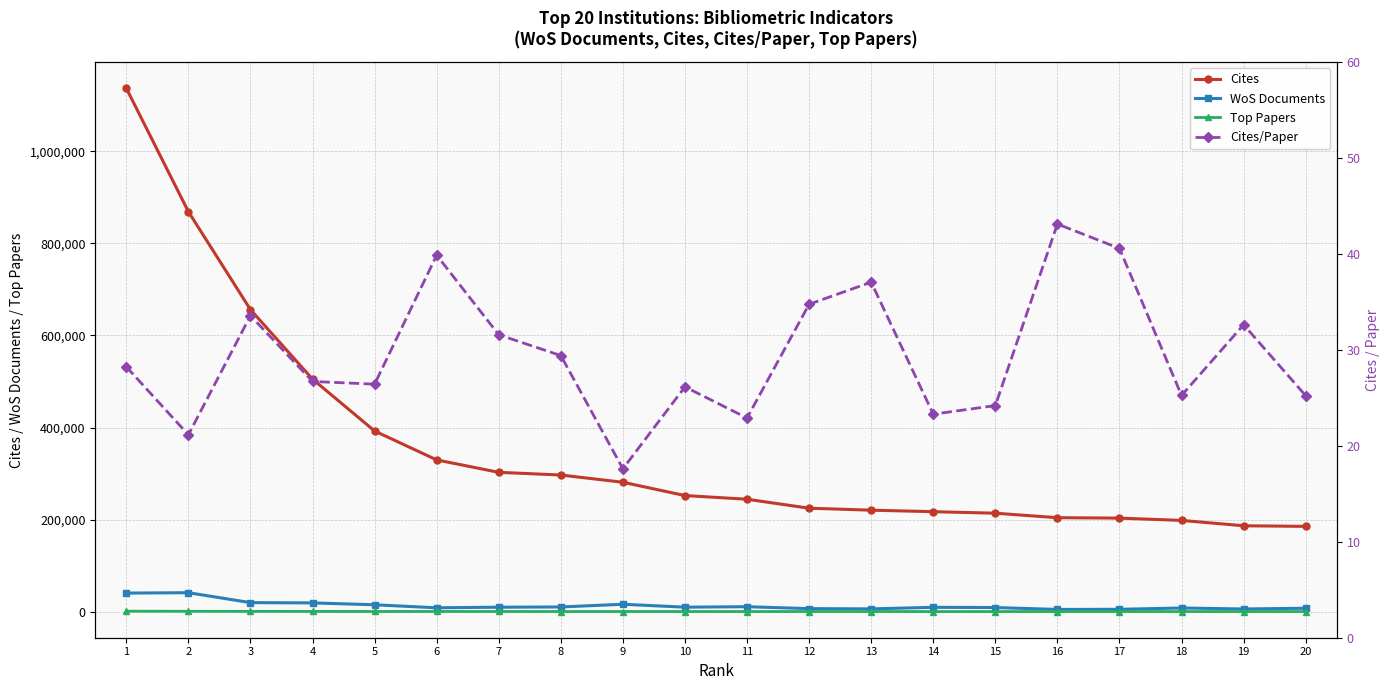

Rank the categories by Top Papers value from lowest to highest.

15, 14, 18, 11, 20, 19, 16, 9, 17, 10, 8, 13, 12, 7, 5, 6, 4, 3, 2, 1